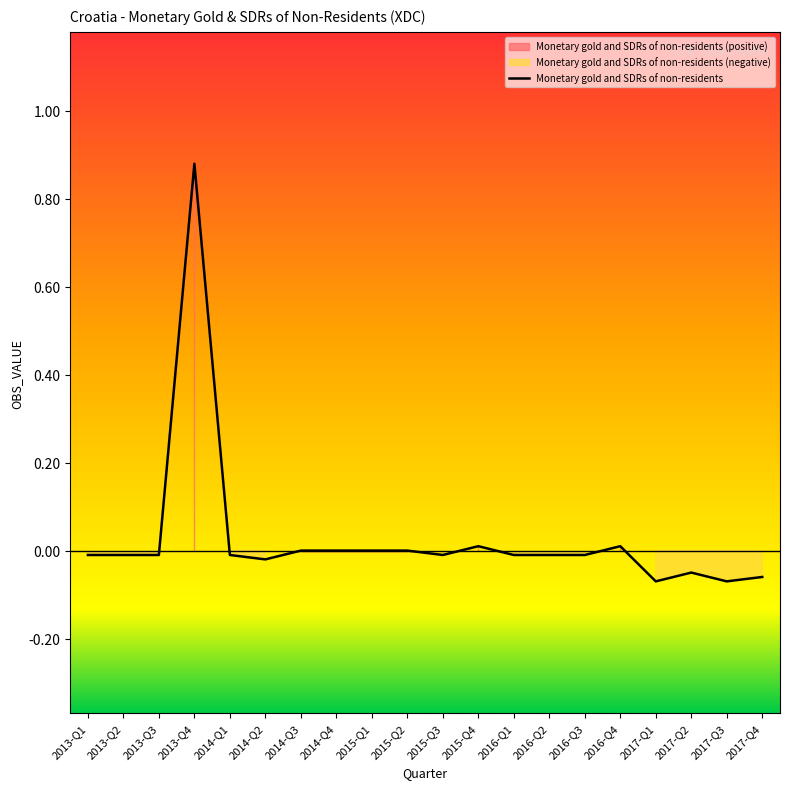

Which label corresponds to the largest value in the chart?

2013-Q4